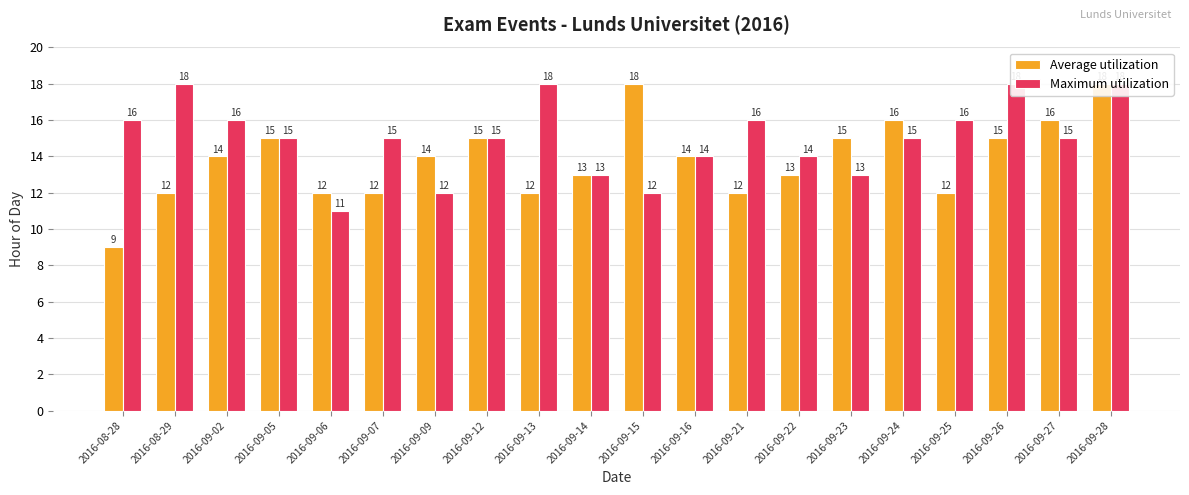

Which series has the largest total across all categories?

Maximum utilization